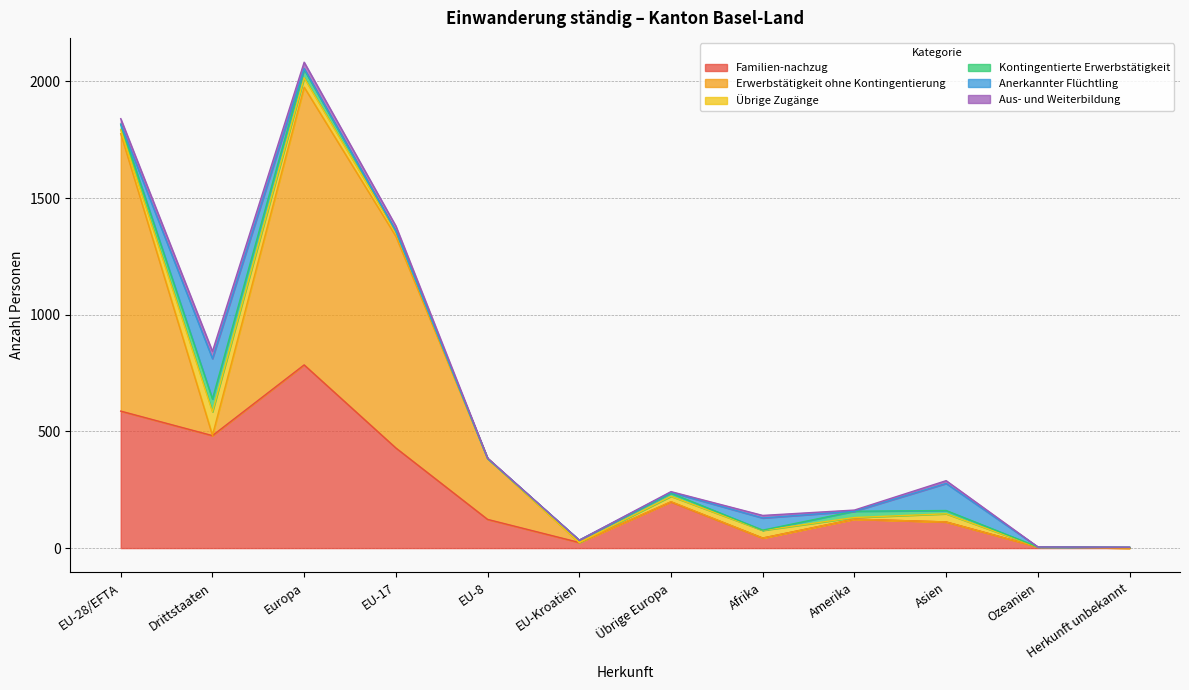

What is the maximum value for Kontingentierte Erwerbstätigkeit?

55